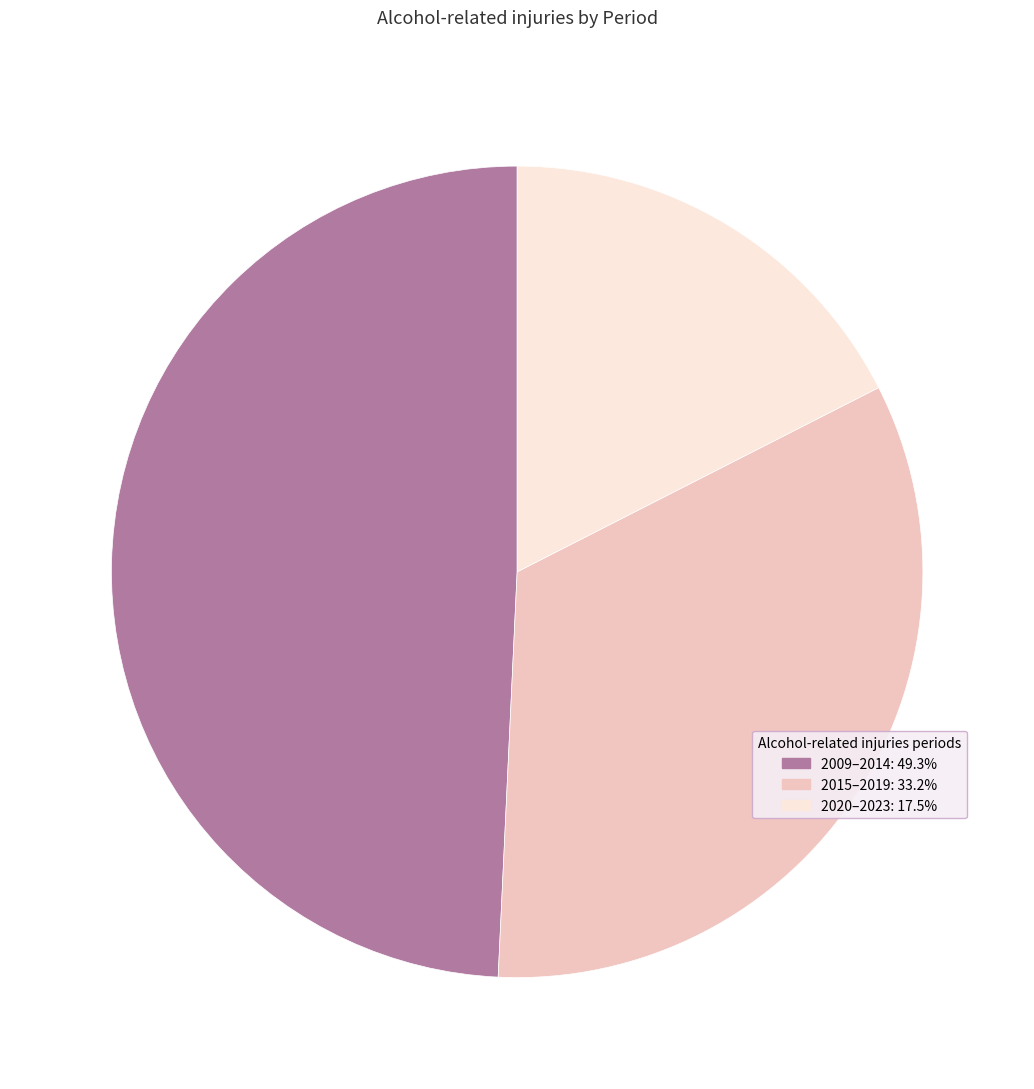

Does any single category account for the majority?

No